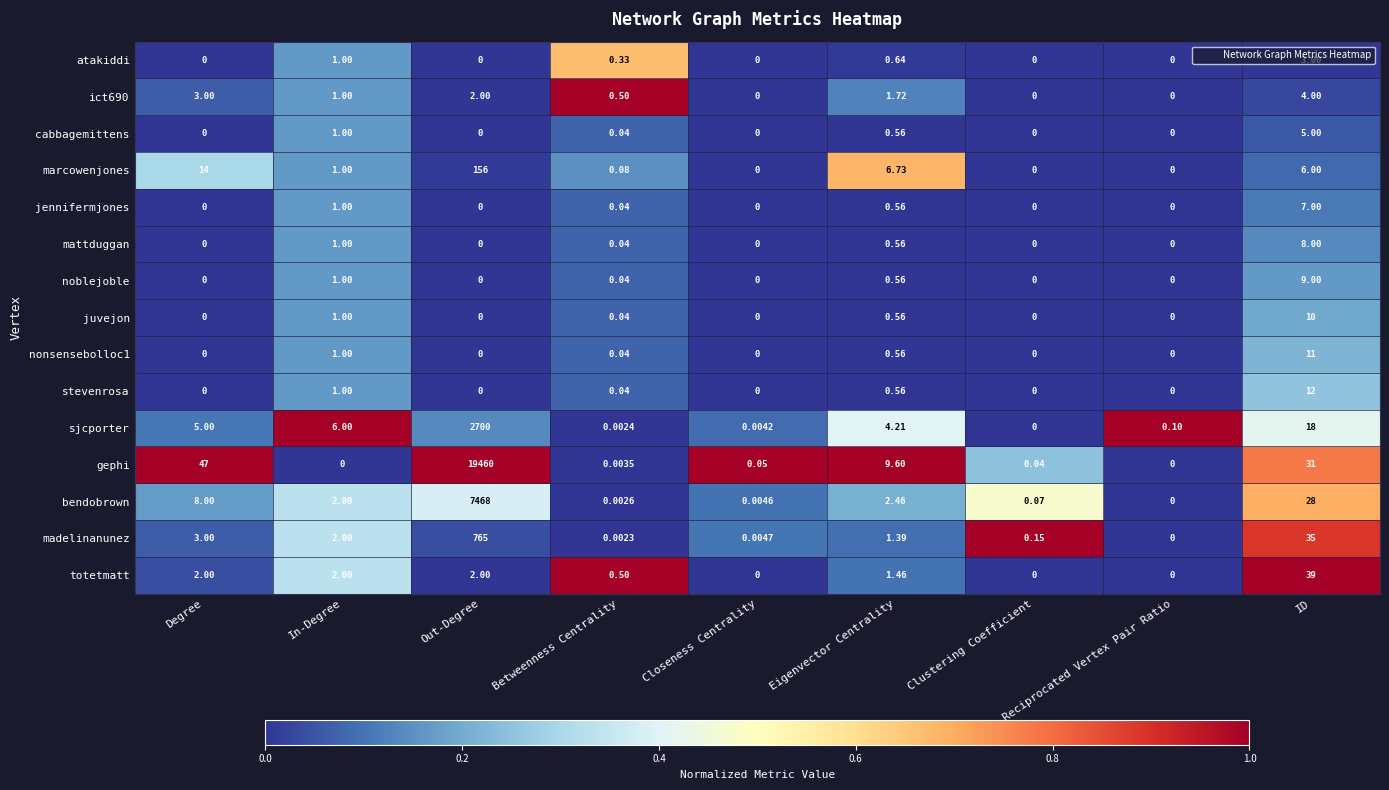

At how many categories does at least one series exceed 0?

9